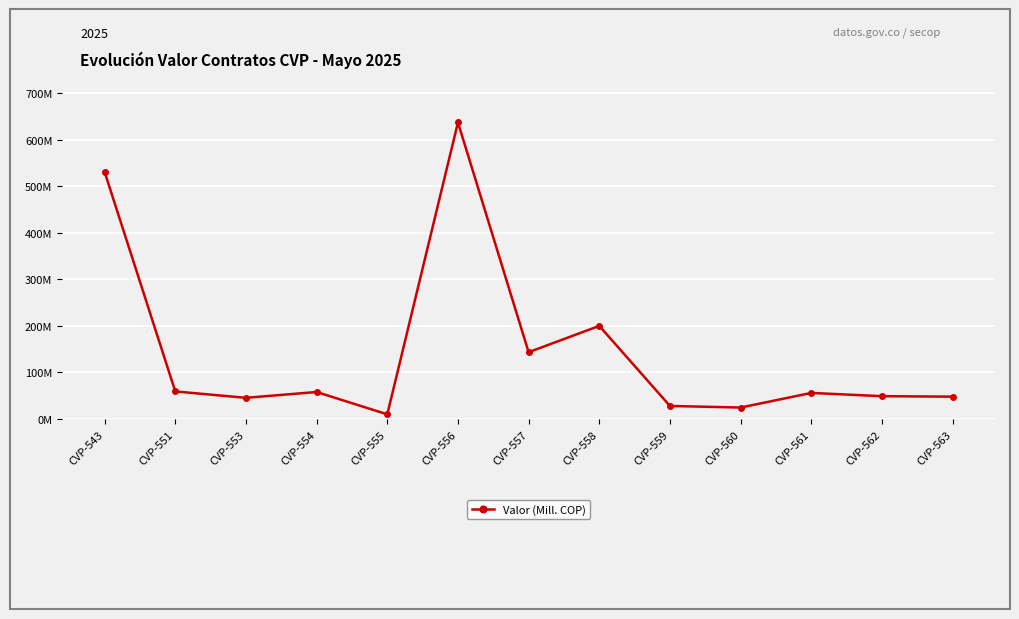

Approximately how many times larger is the value at CVP-556 compared to CVP-553?

14.0